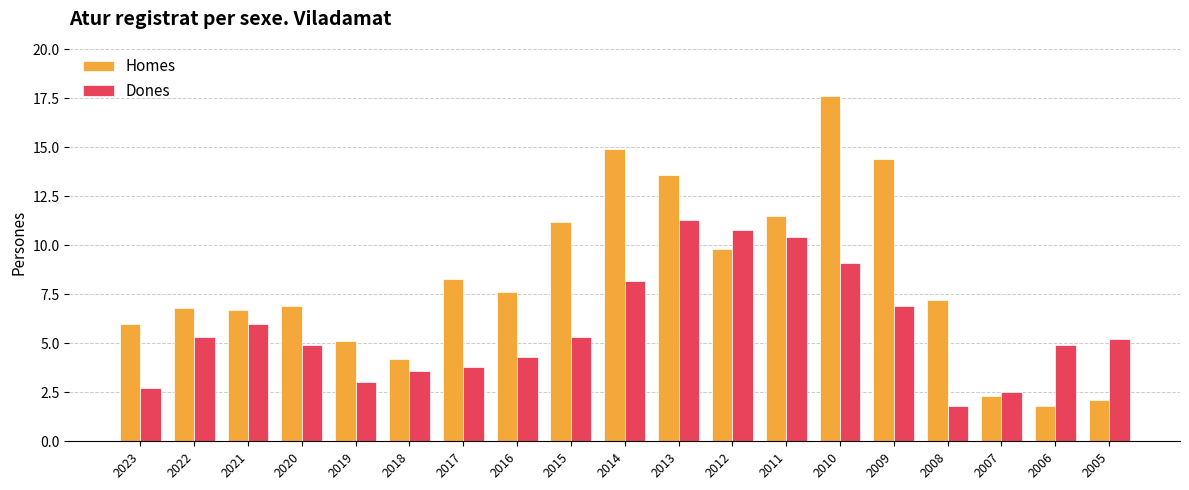

Which category has the lowest value in the Dones series?

2008